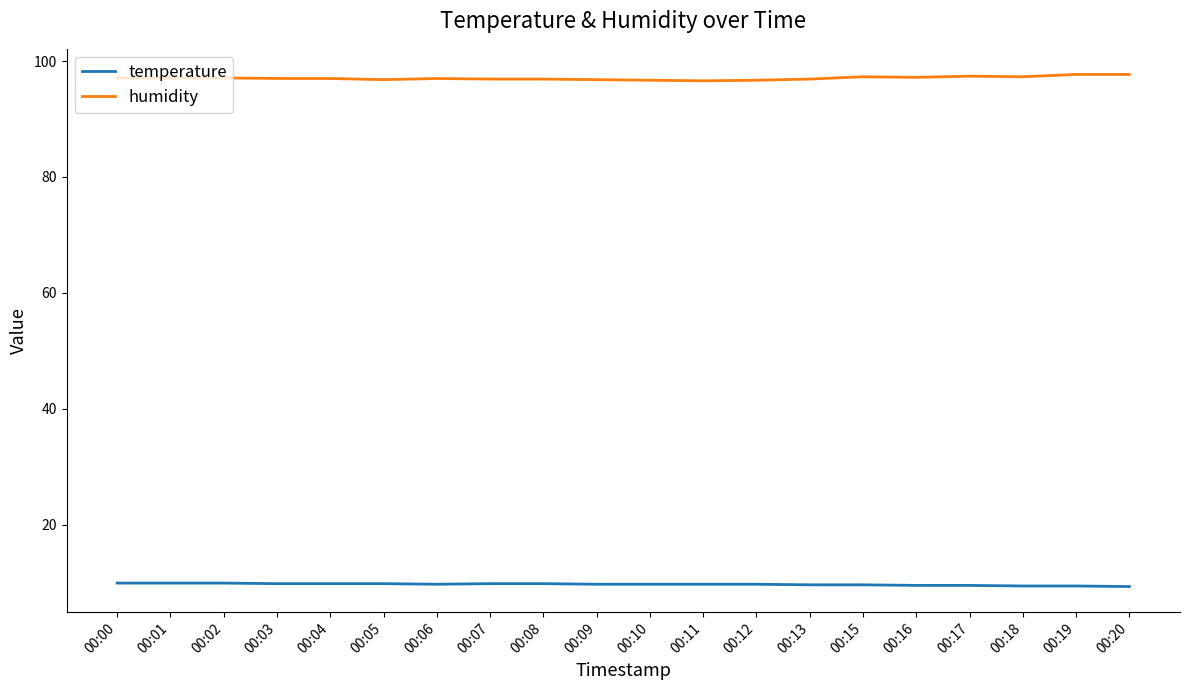

True or false: humidity and temperature intersect in this chart.

False